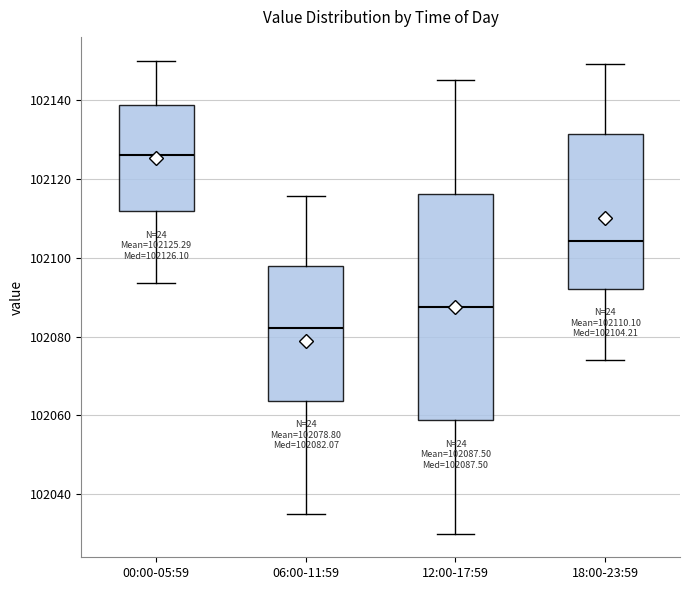

Comparing the boxes themselves (not the whiskers), which one is the tallest?

12:00-17:59